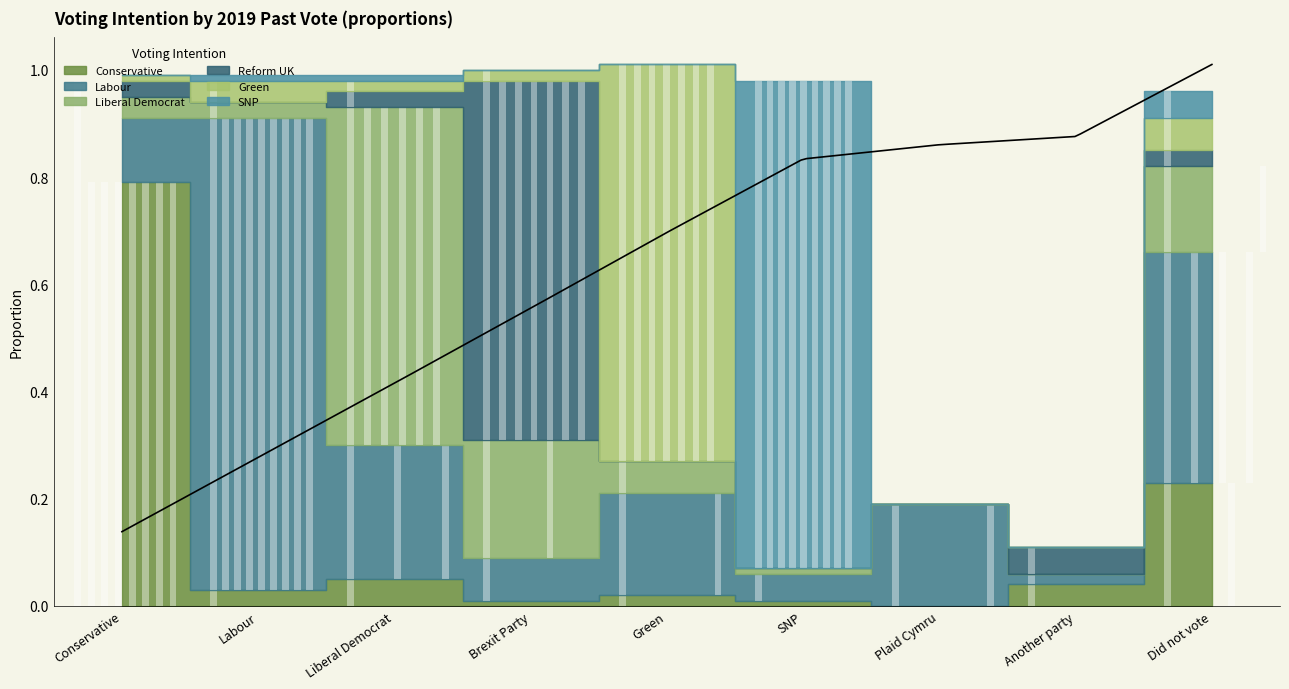

What is the label of the 1st point from the right?

Did not vote